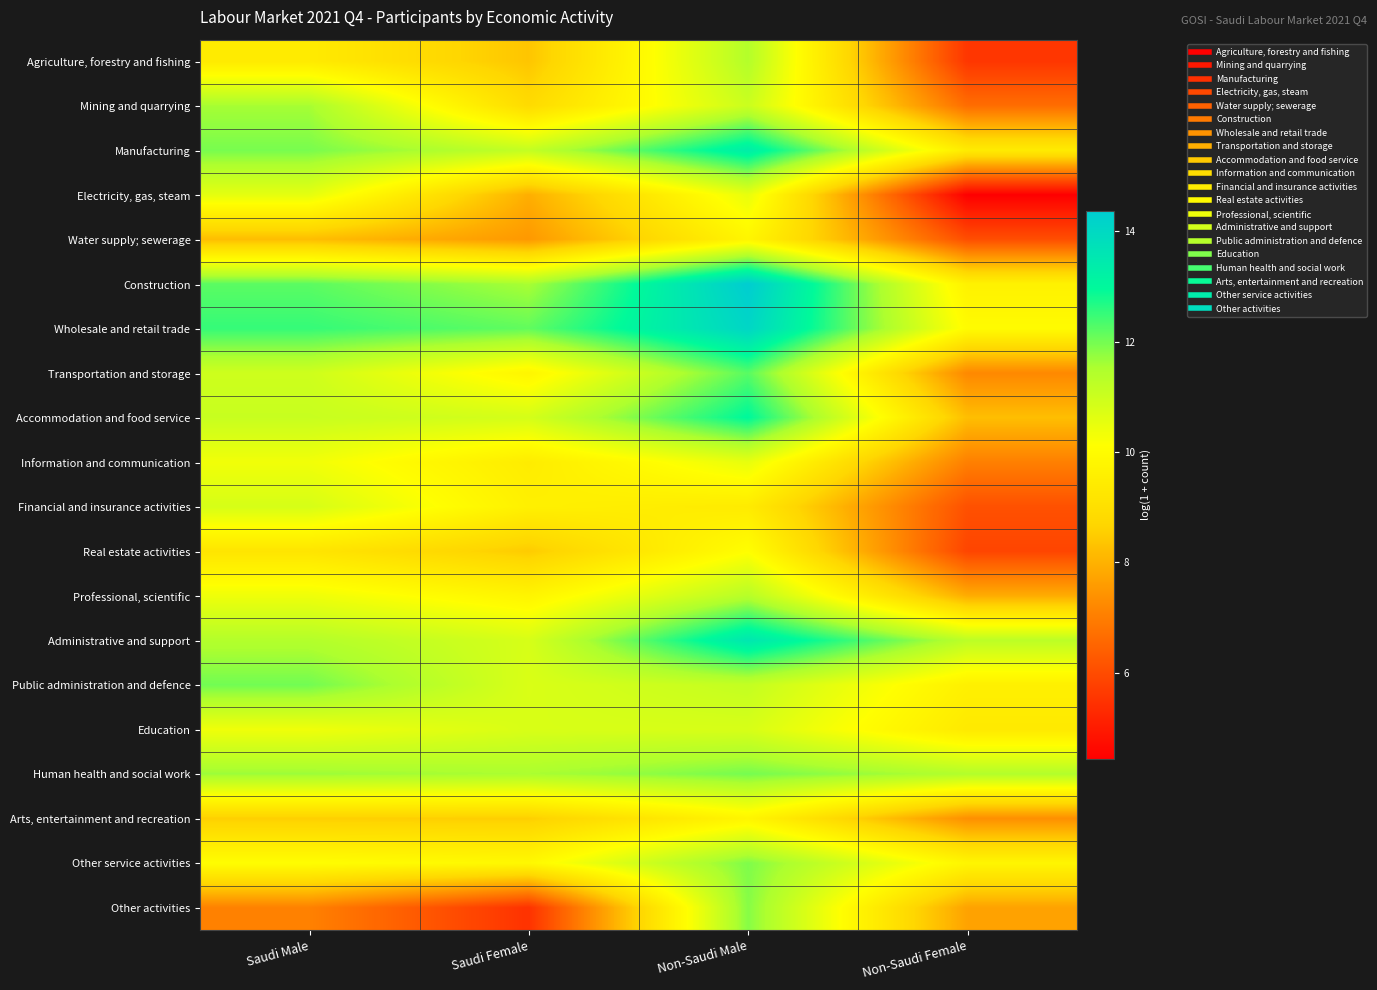

Which label corresponds to the smallest value in the chart?

Non-Saudi Female